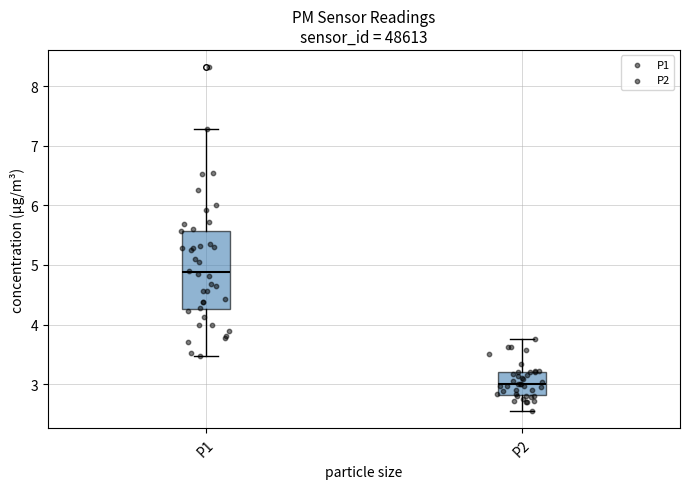

Which box's median line is the lowest?

P2